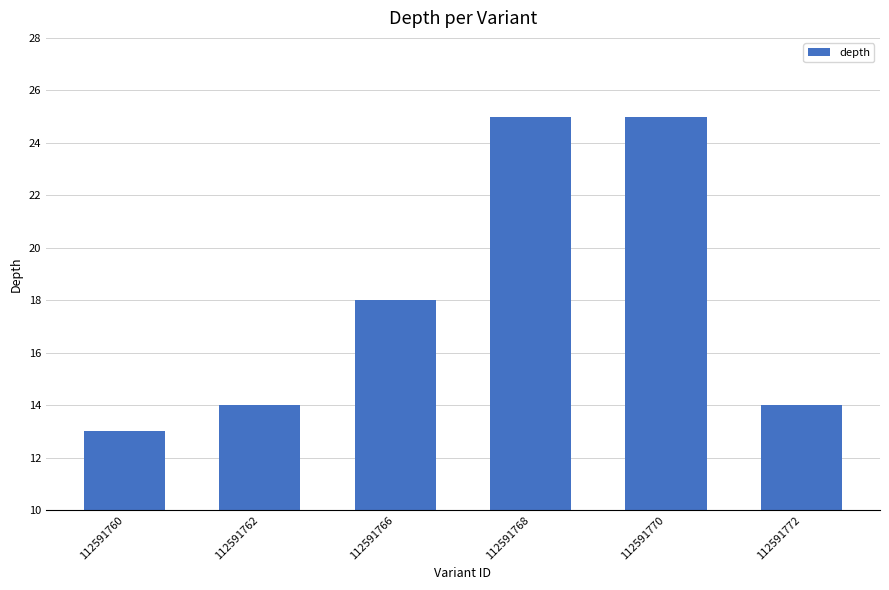

How many series are shown in this chart?

1